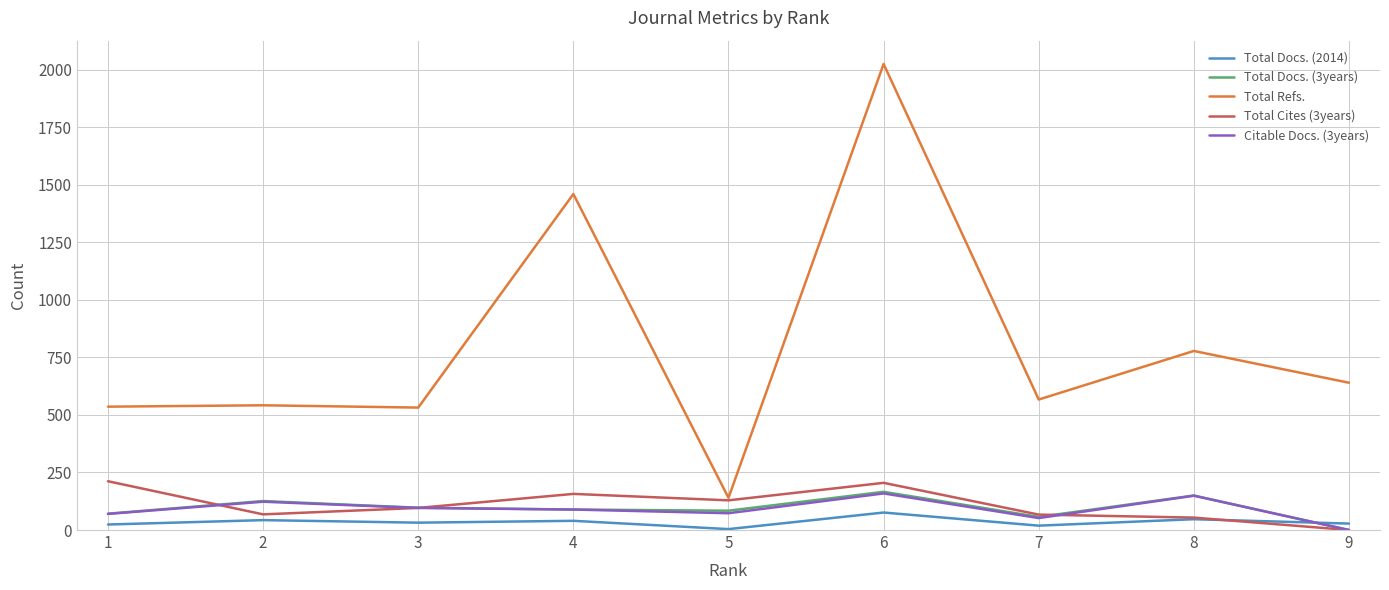

Count the number of categories in the chart.

9